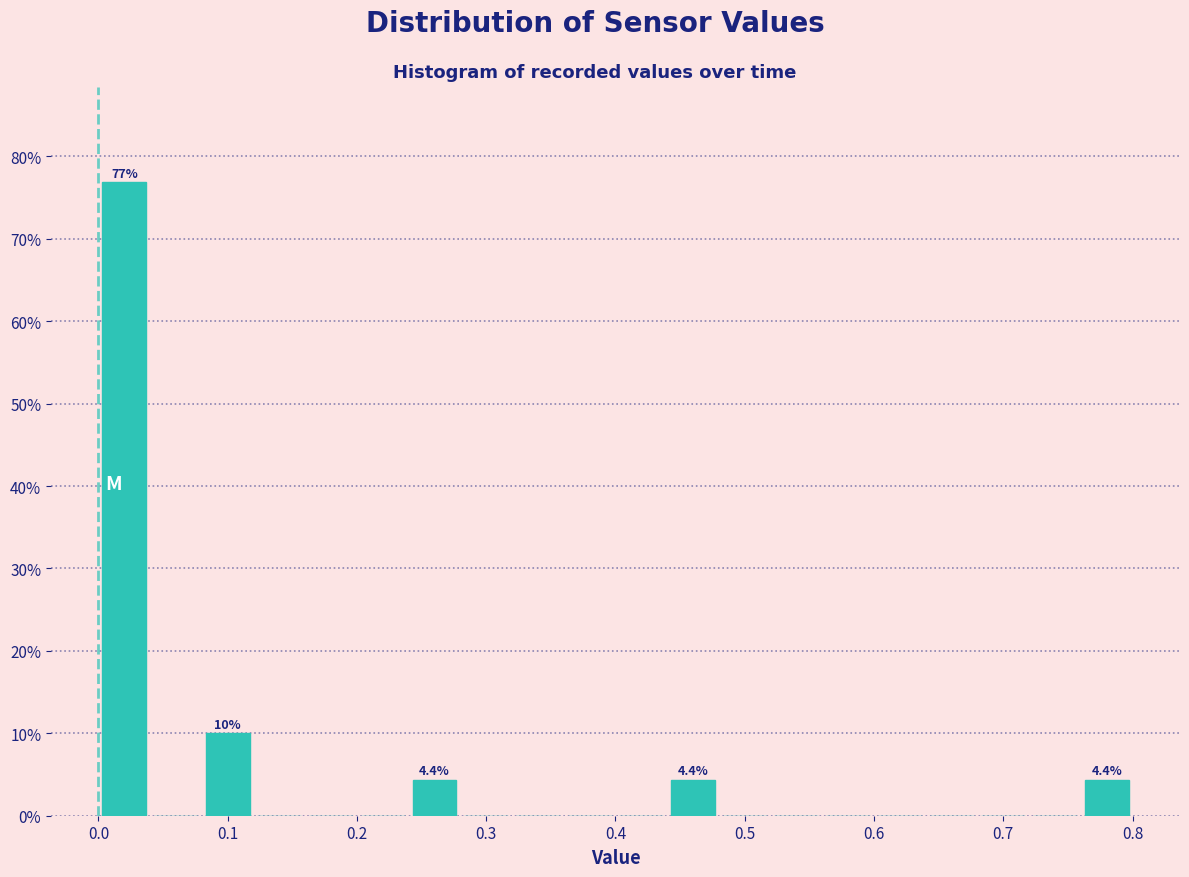

Over which range of the x-axis is the bar tallest?

0.00 to 0.04